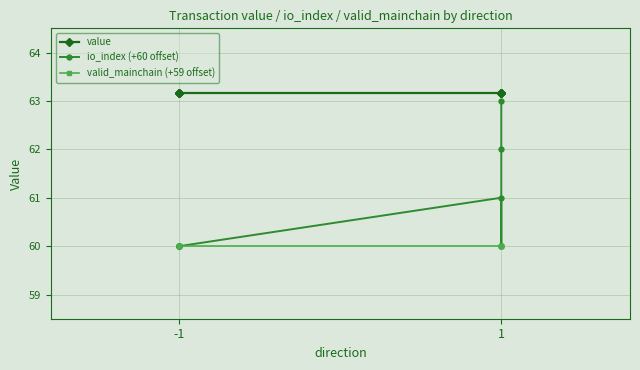

Reading left to right, list all the values displayed in this chart.

value: 63.2	63.2	63.2	63.2	63.2	63.2	63.2	63.2
io_index (+60 offset): 60.0	60.0	60.0	60.0	61.0	60.0	62.0	63.0
valid_mainchain (+59 offset): 60.0	60.0	60.0	60.0	60.0	60.0	60.0	60.0